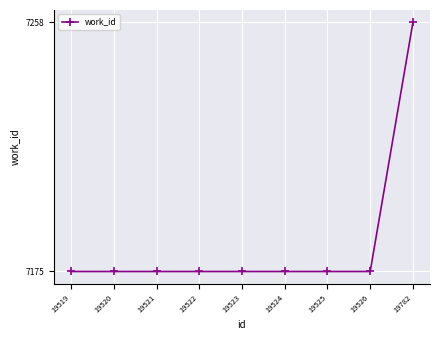

What value does the data have at 19782?

7258